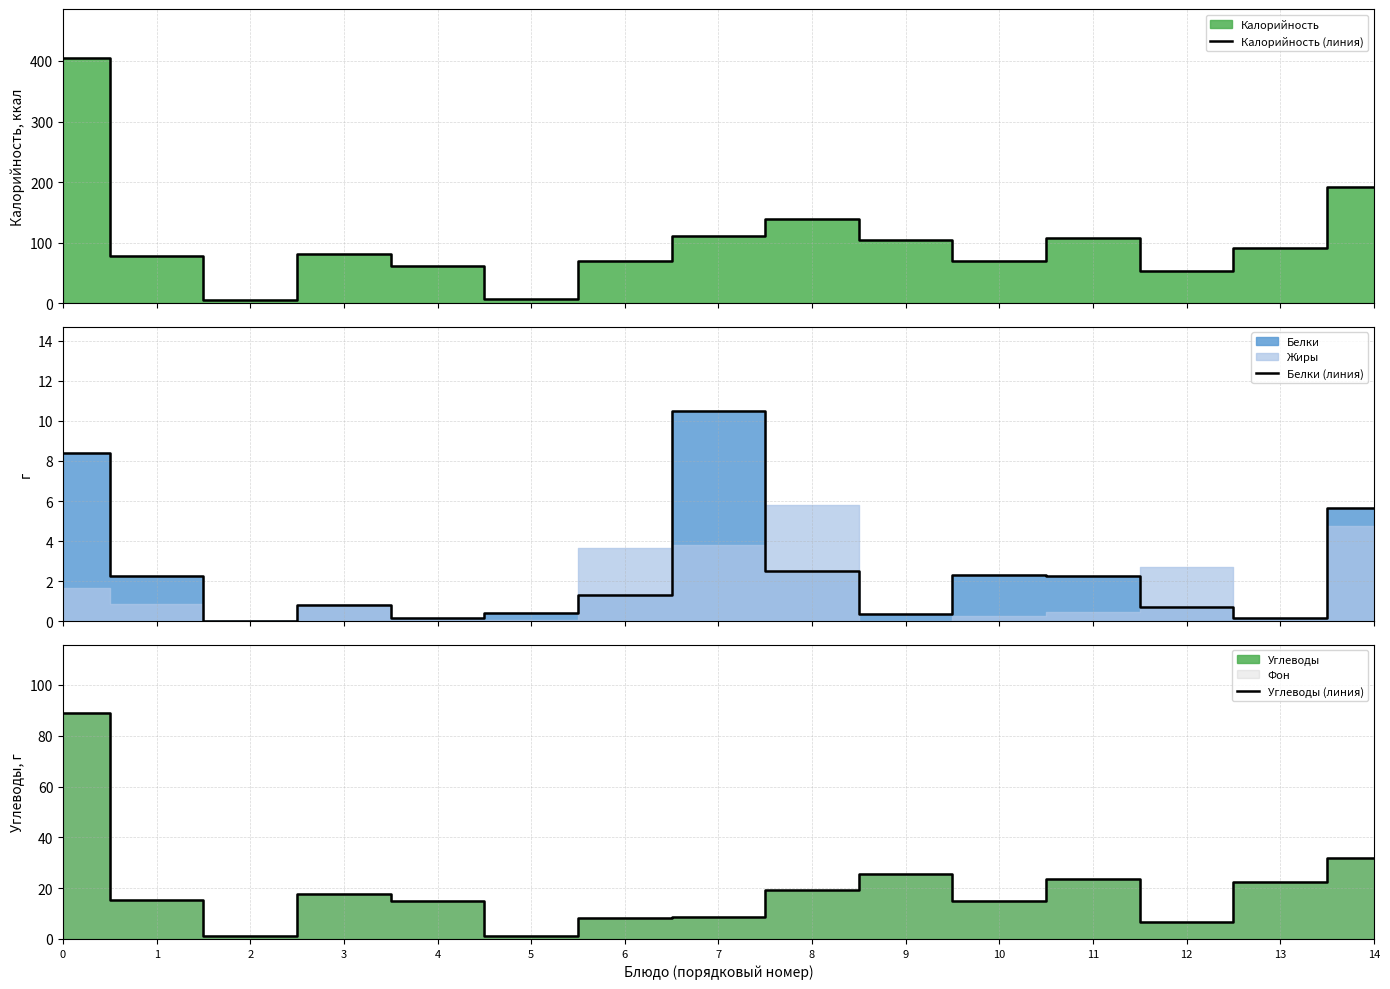

What is the difference between the highest and lowest values at 9?

104.0